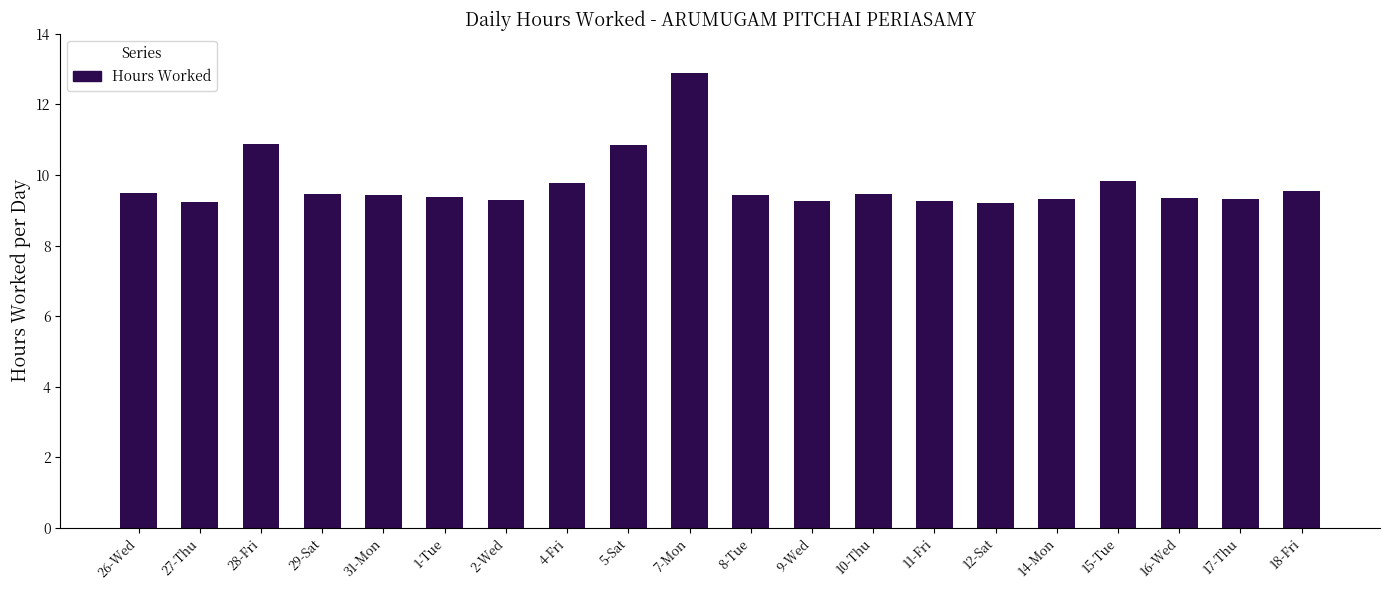

What is the ratio of the value at 16-Wed to the value at 4-Fri?

1.0